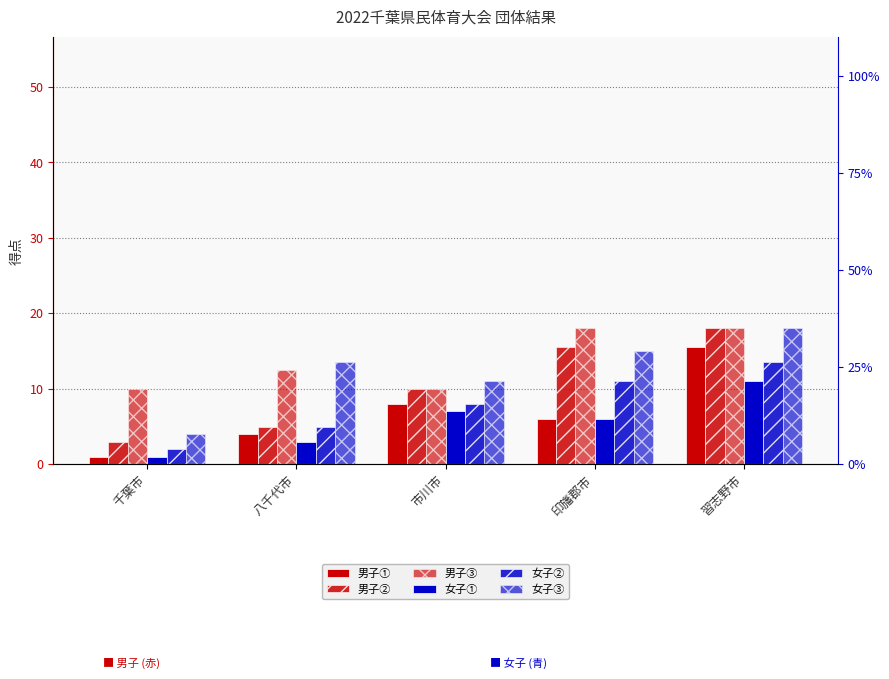

What is the label of the 3rd bar from the right?

市川市